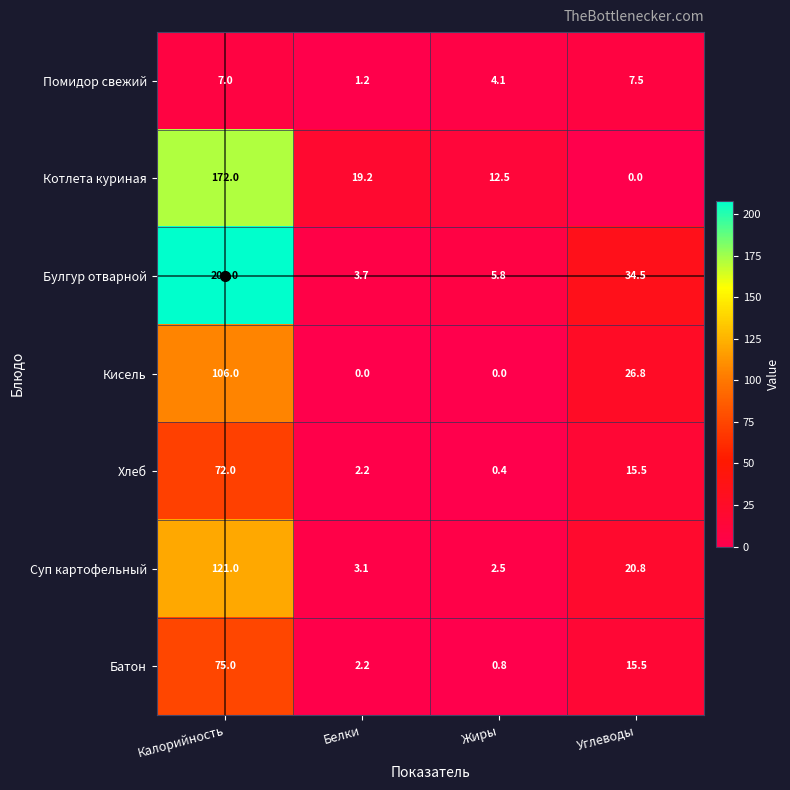

Is it true that Суп картофельный equals 1.3 at Жиры?

False